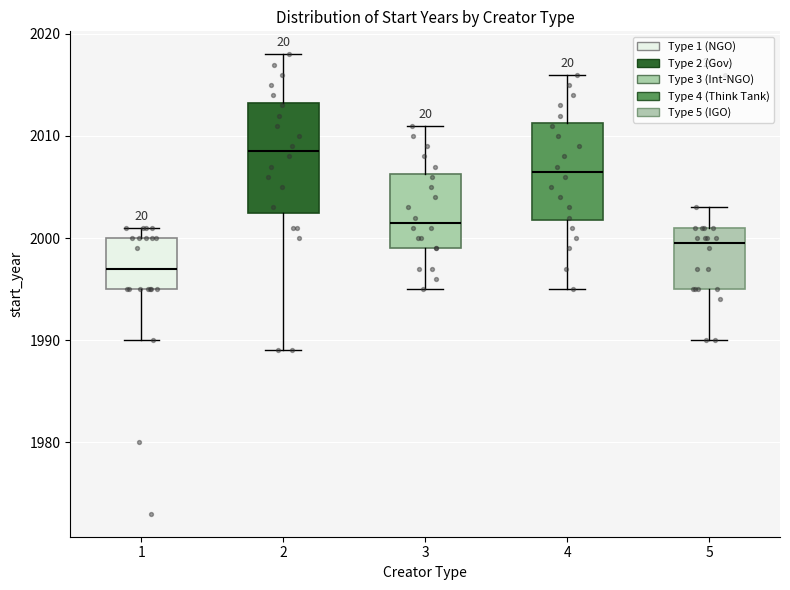

Where does the median line of the box at x = 1 sit on the y-axis? The values are not printed on the chart, so give them approximately, as read against the axis.

1997